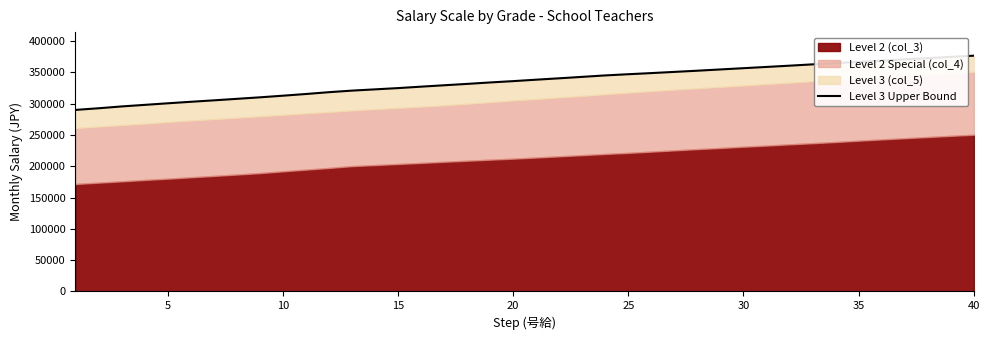

What is the average value?

335839